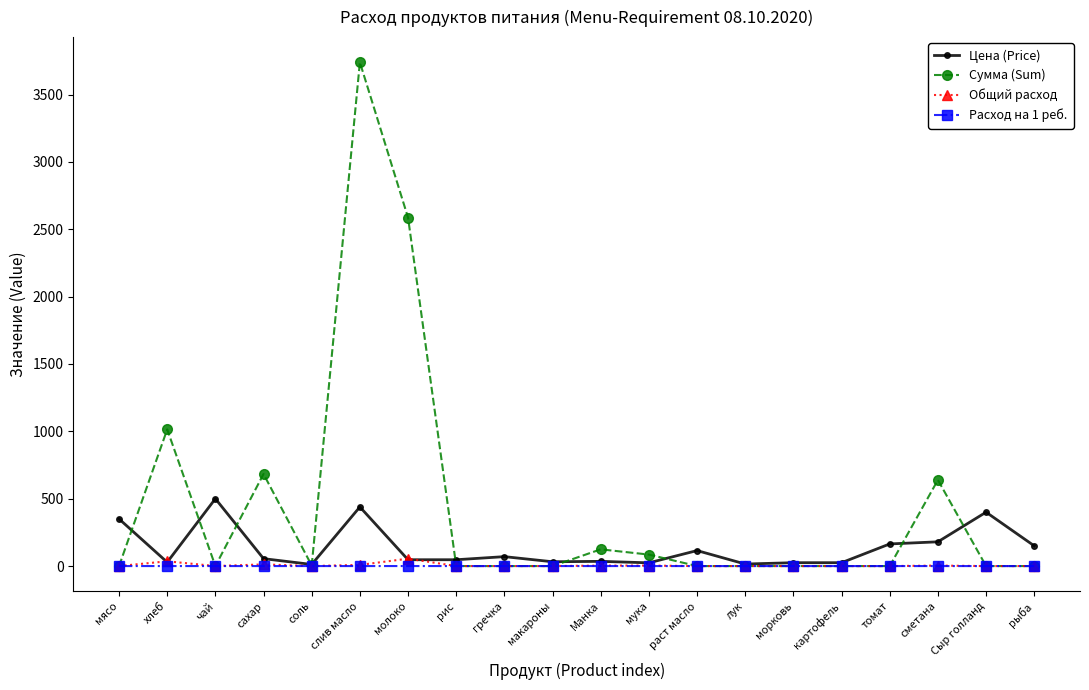

At which category does Общий расход reach its first local peak?

хлеб